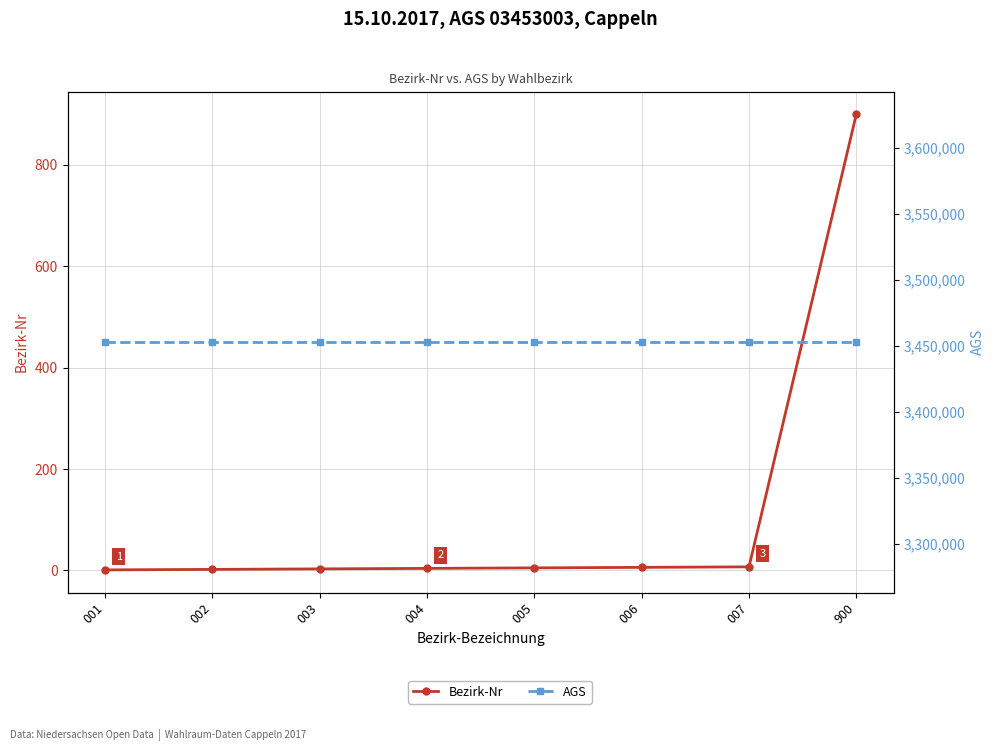

How many lines are shown in the chart?

2